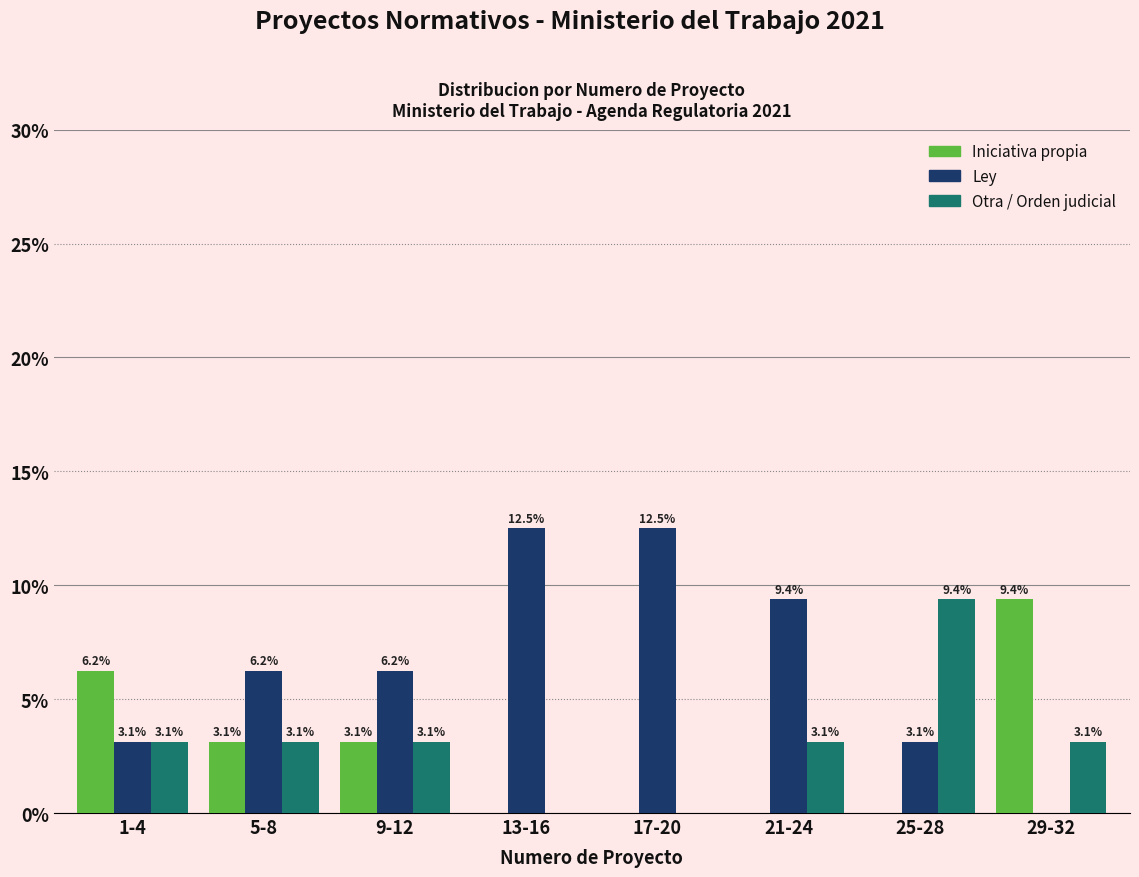

What is the sum of the Ley values at 21-24 and 1-4?

12.5